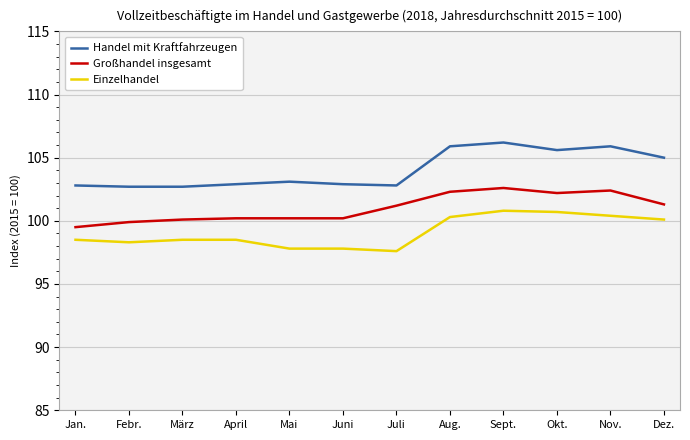

What value does the Handel mit Kraftfahrzeugen series have at Okt.?

105.6